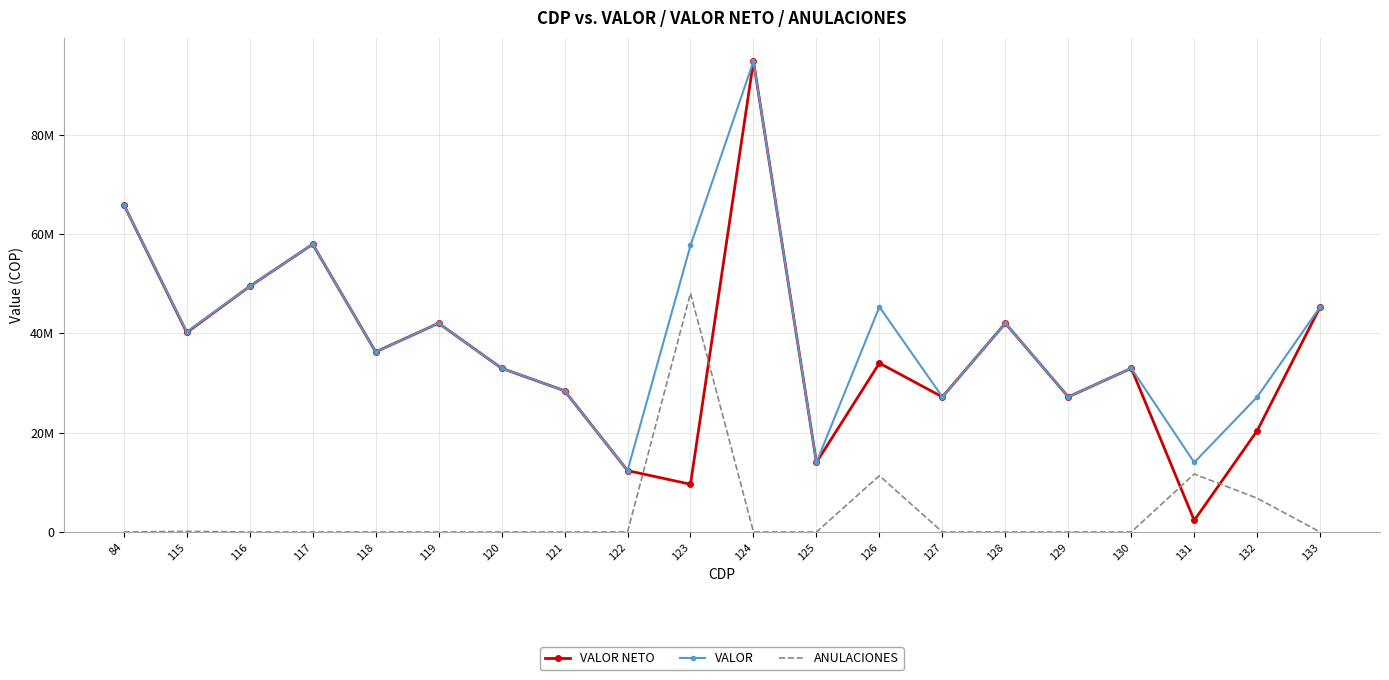

Count the number of data series in this chart.

3